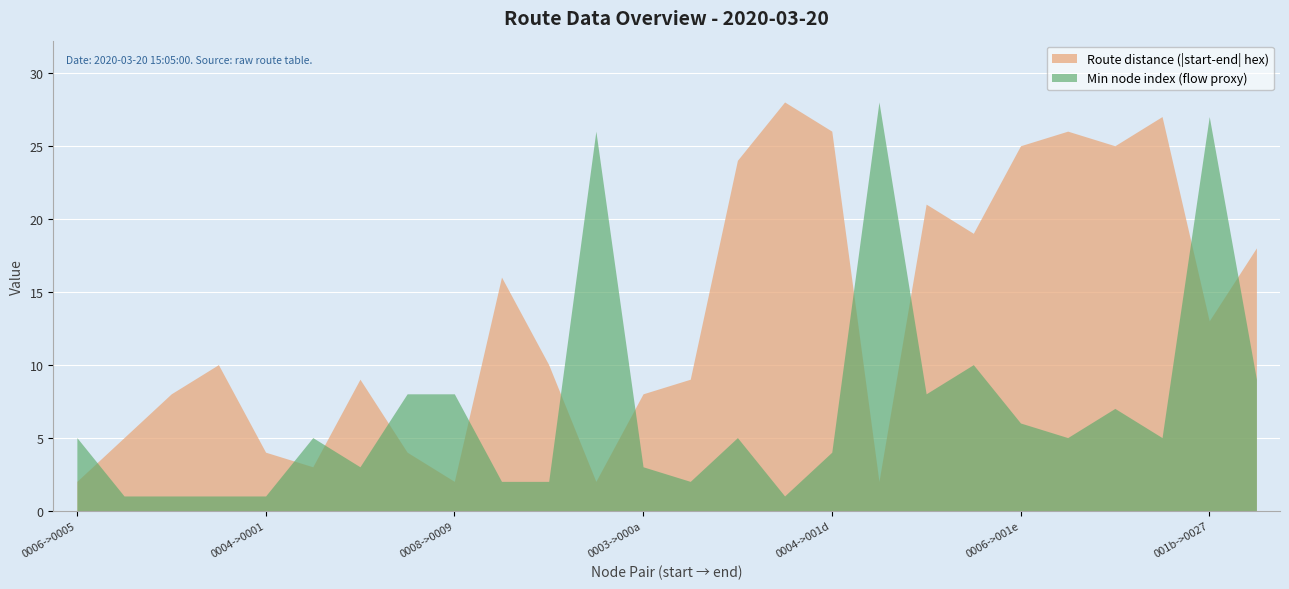

Does the chart display data point markers on the line(s)?

No